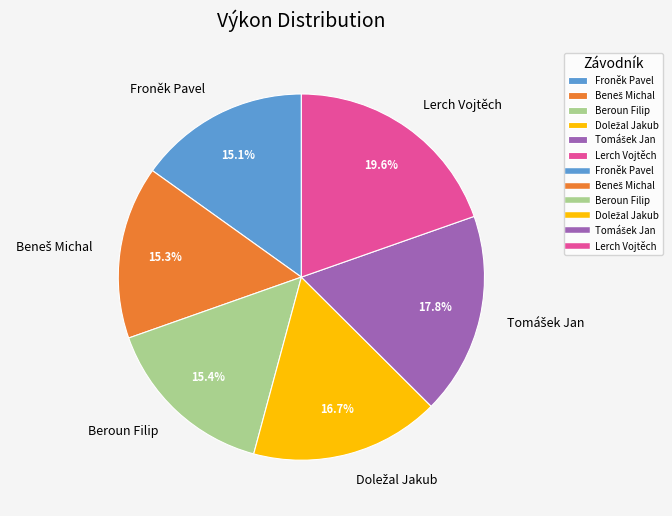

Approximately how many times larger is the value at Froněk Pavel compared to Beroun Filip?

1.0